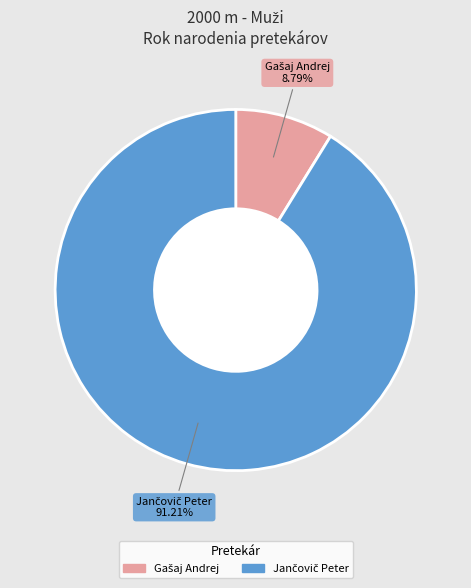

Is there a majority slice in this chart?

Yes